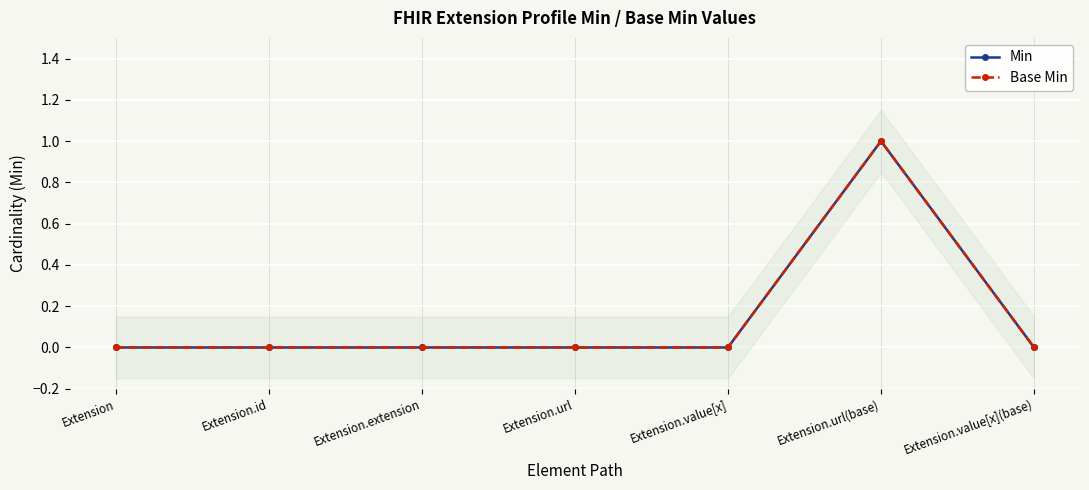

What is the label of the 4th point from the left?

Extension.url